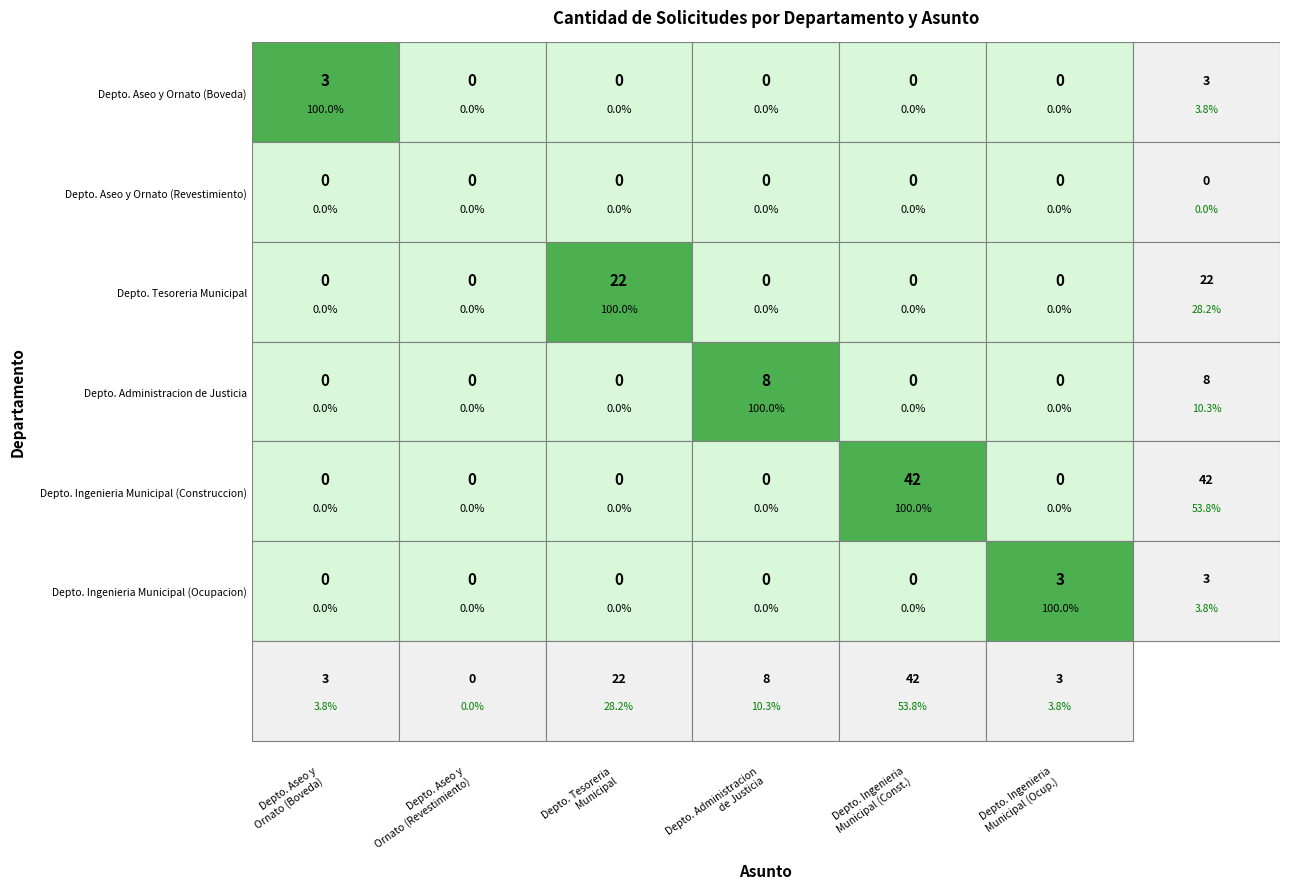

True or false: Permiso de Ocupacion has a value of 2 at 4.

False